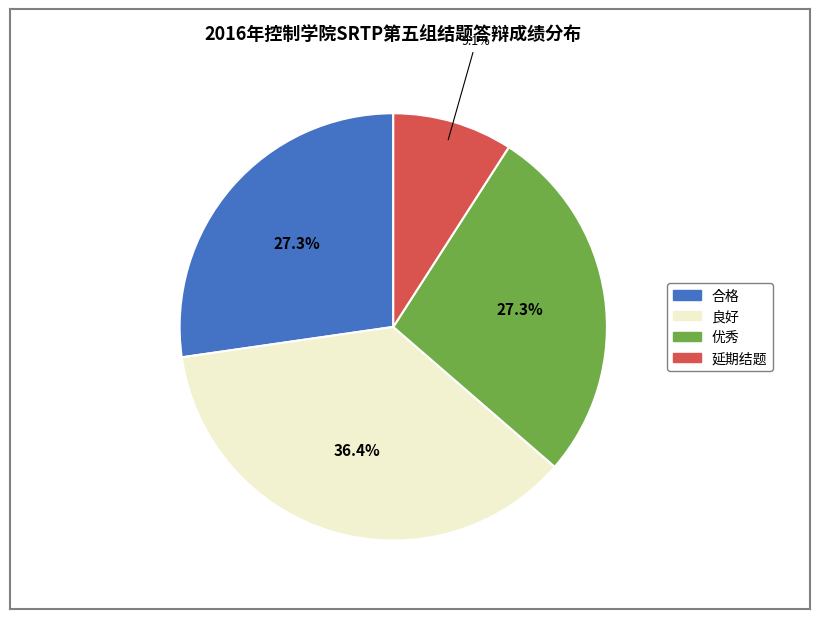

Does any single category account for the majority?

No